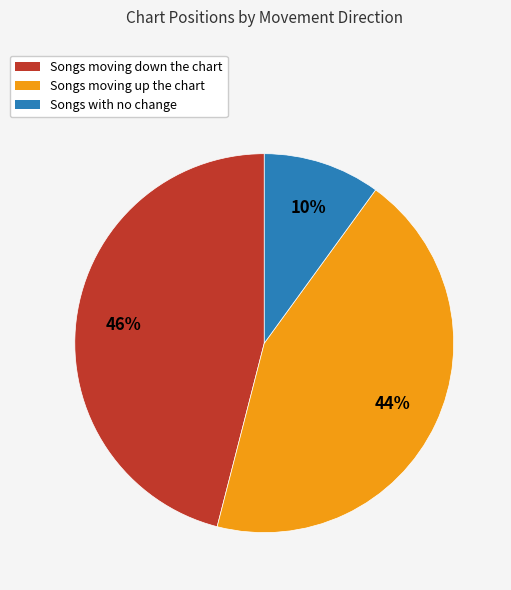

To the nearest percent, what is the difference between the largest and smallest slice percentages?

36%